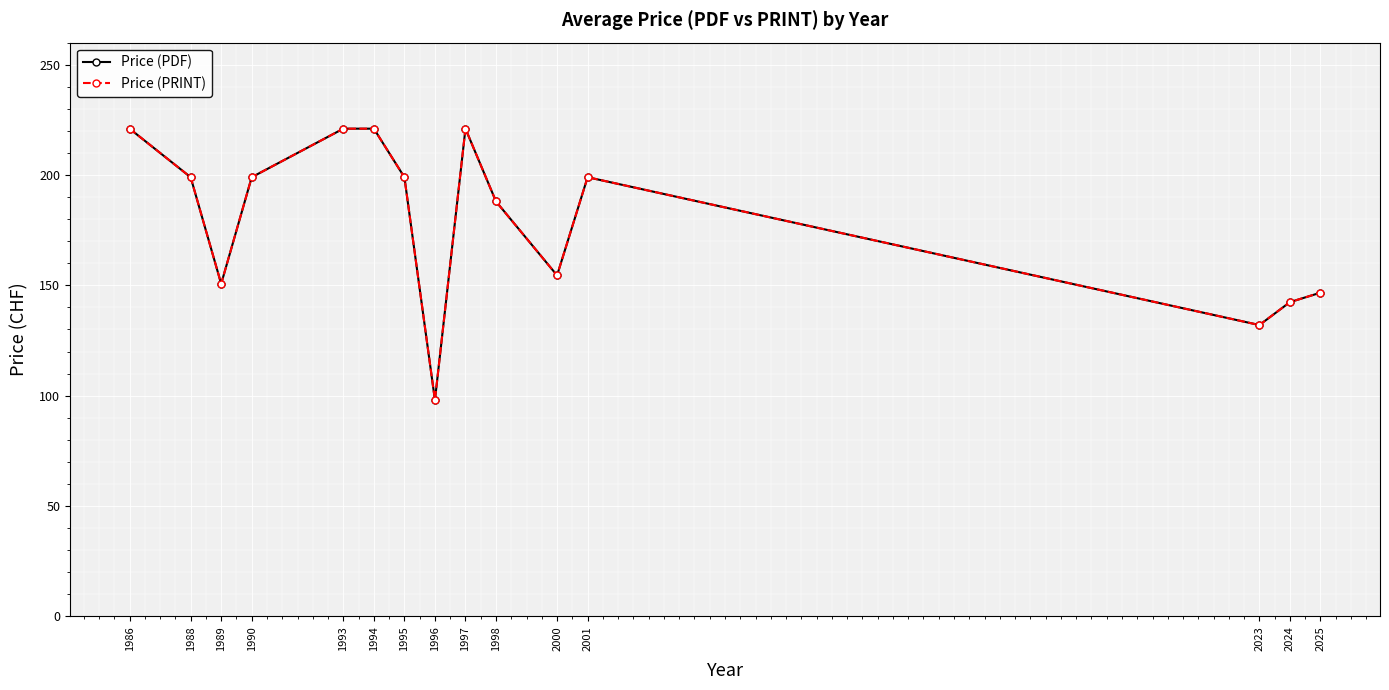

Where is the first local minimum for Price (PRINT)?

1989